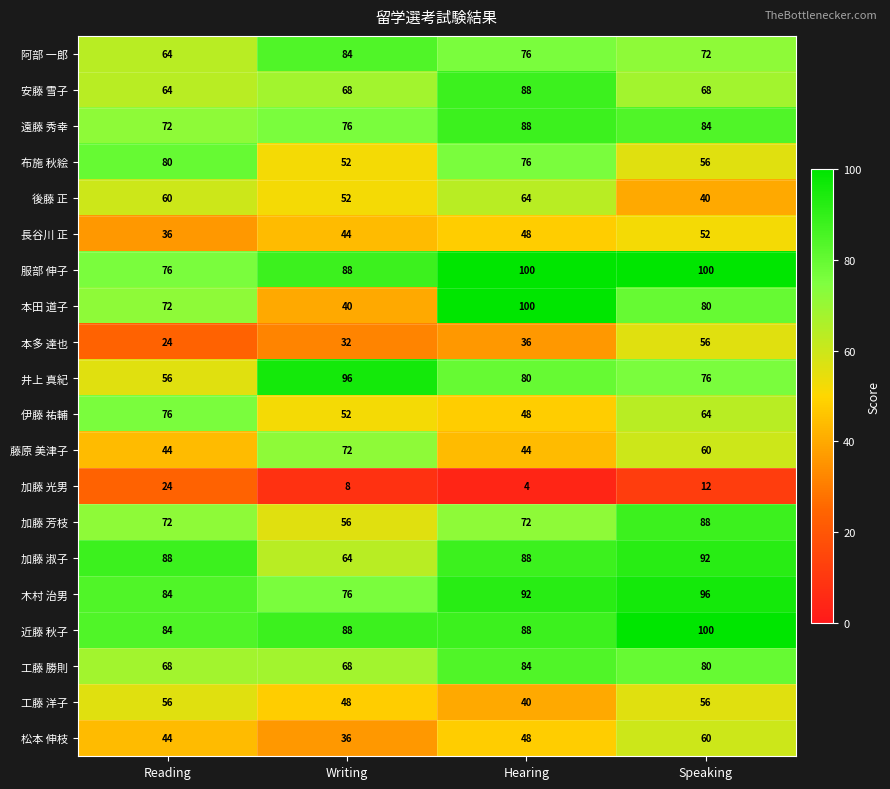

What is the difference between the maximum and minimum values in the 遠藤 秀幸 series?

16